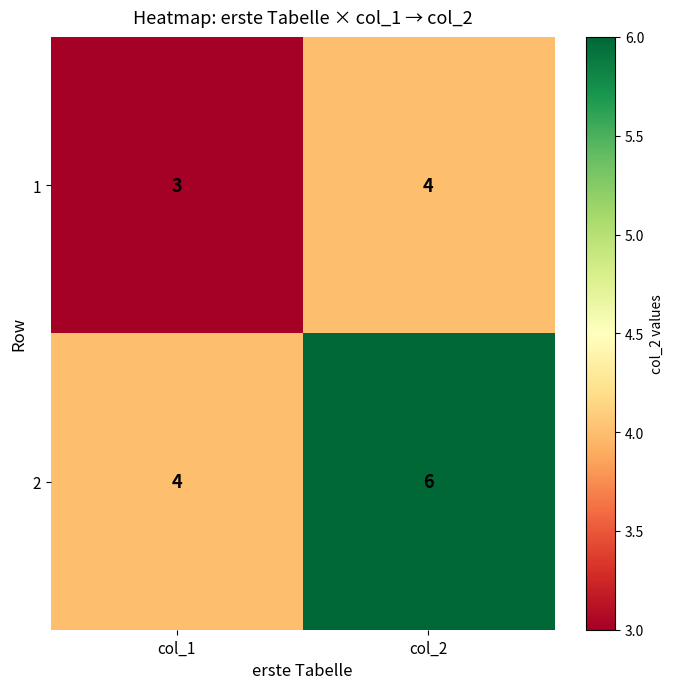

What is the minimum value shown in the chart?

3